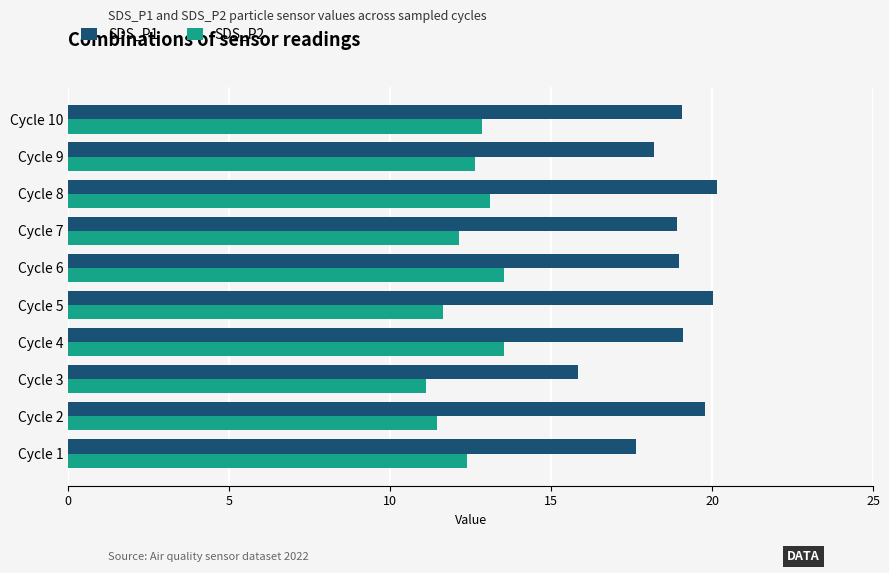

Rank the series by their maximum value, from lowest to highest.

SDS_P2, SDS_P1